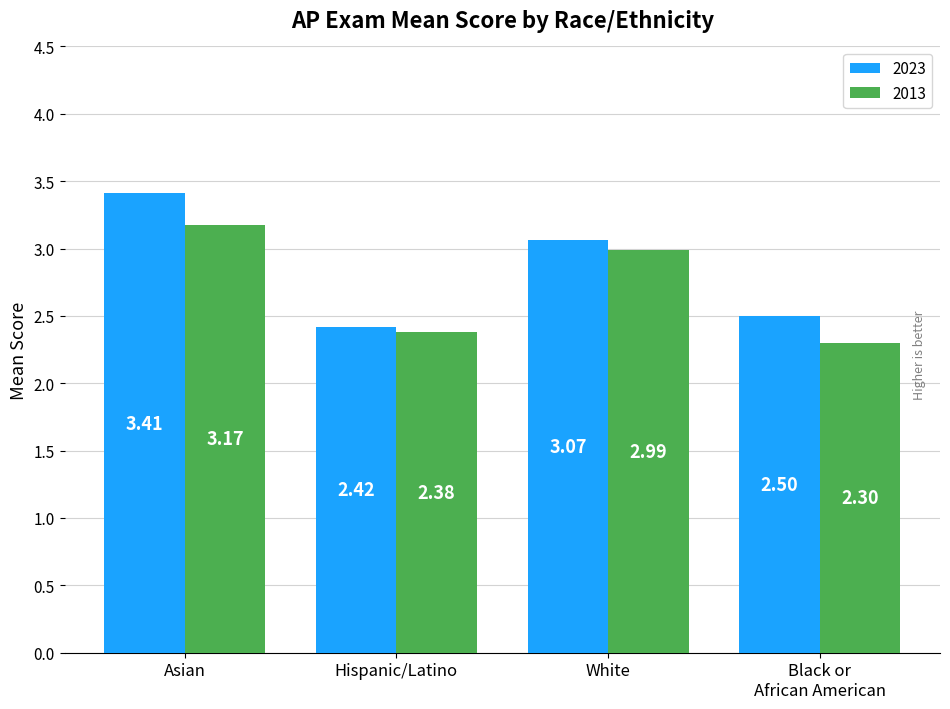

Rank the series by their maximum value, from lowest to highest.

2013, 2023